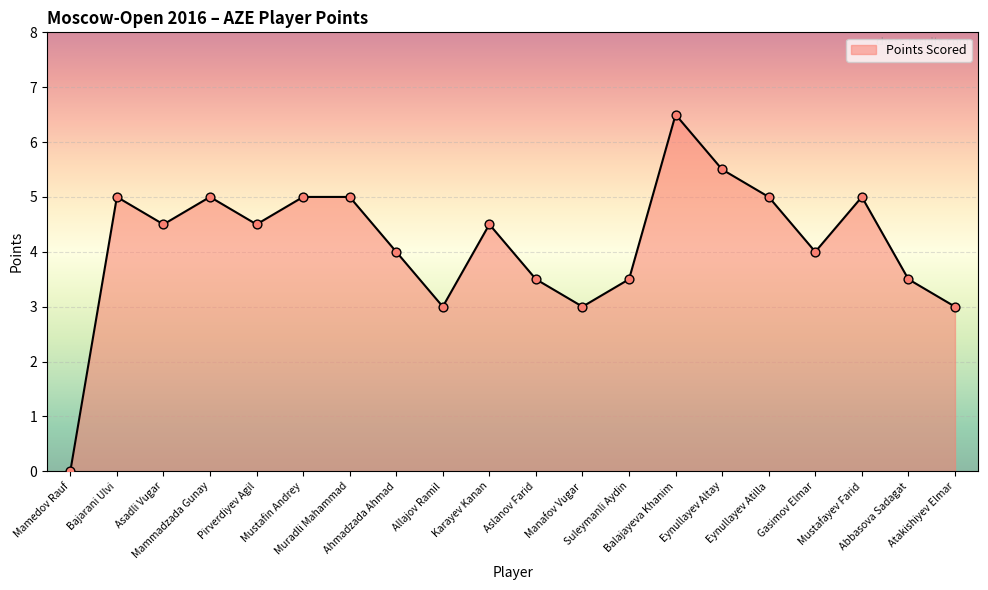

What is the change in value from Pirverdiyev Agil to Eynullayev Altay?

+1.0